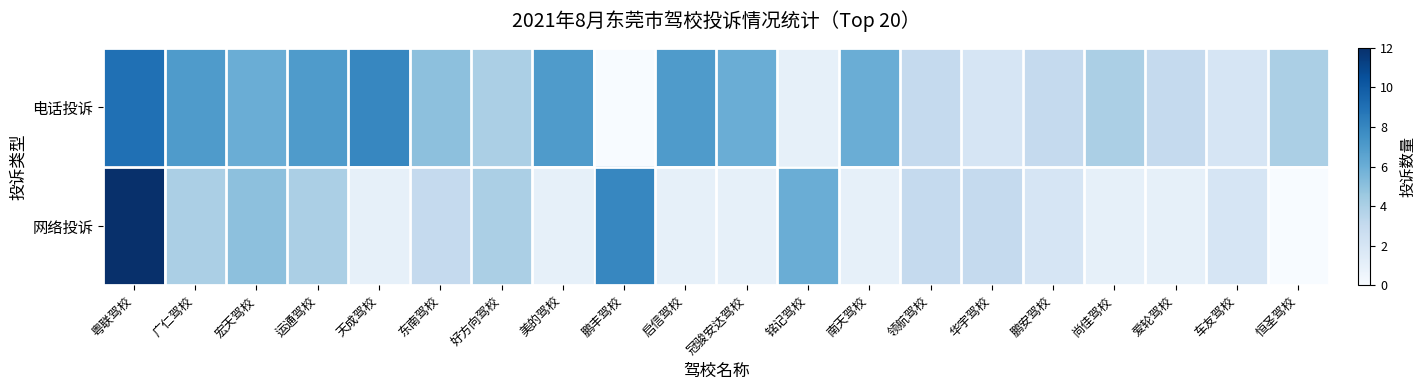

What is the difference between the highest and lowest values at 天成驾校?

7